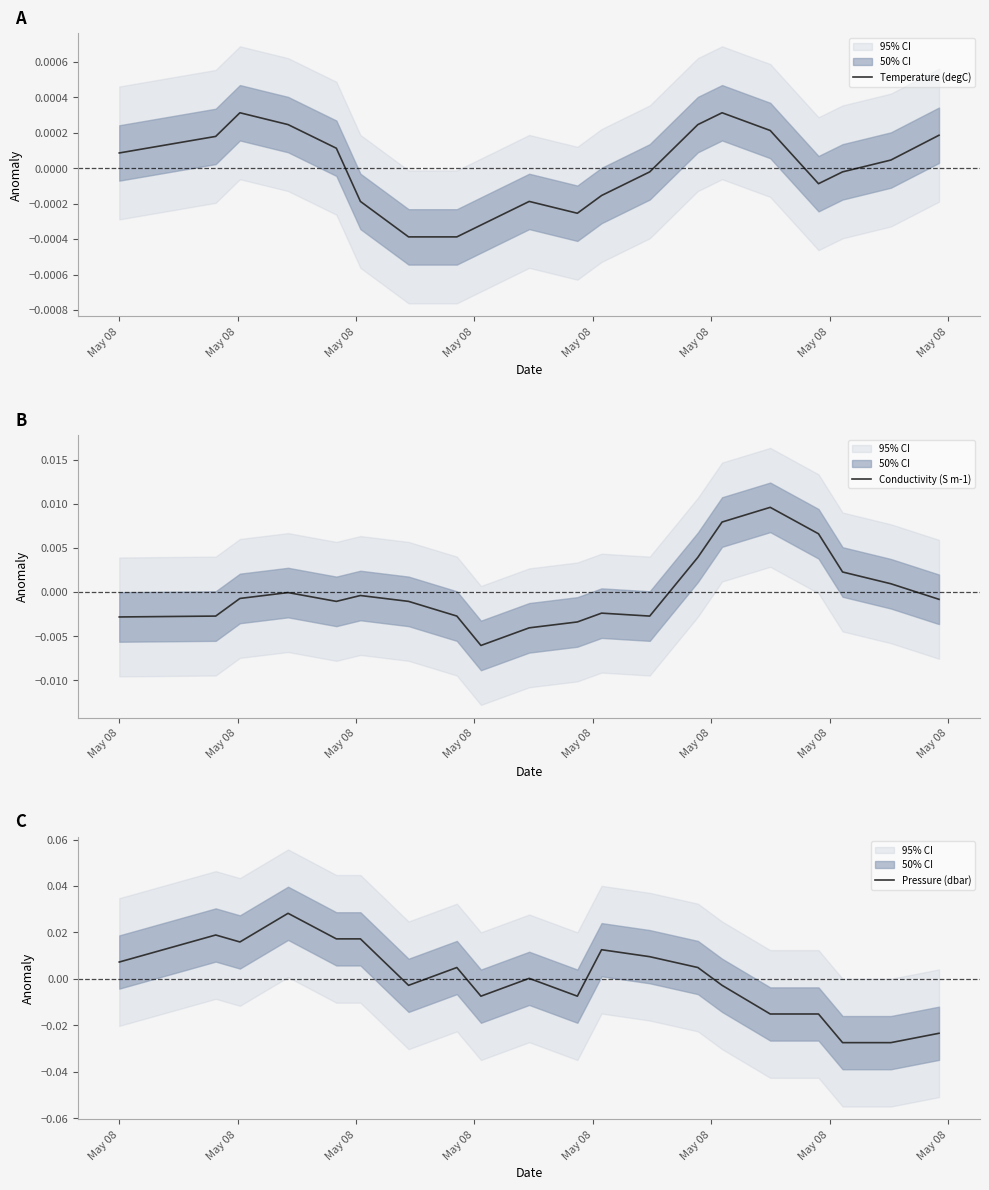

The Pressure (dbar) series shows 0.0 at May 08. True or false?

False